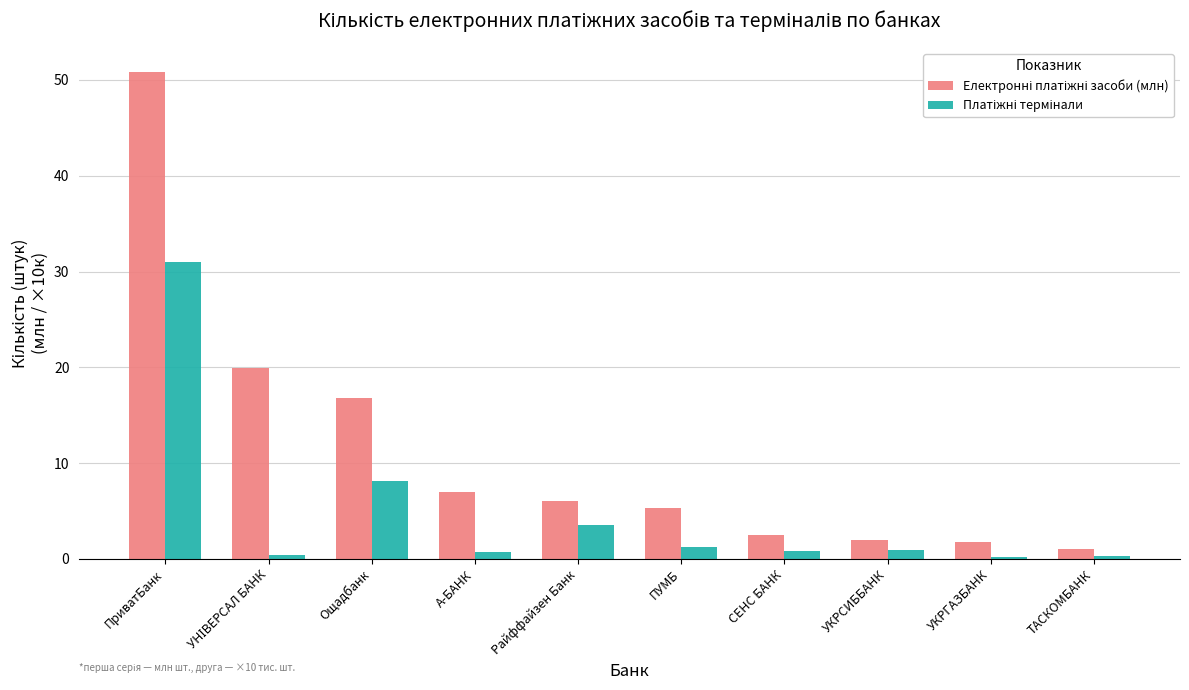

Which label corresponds to the largest value in the chart?

ПриватБанк